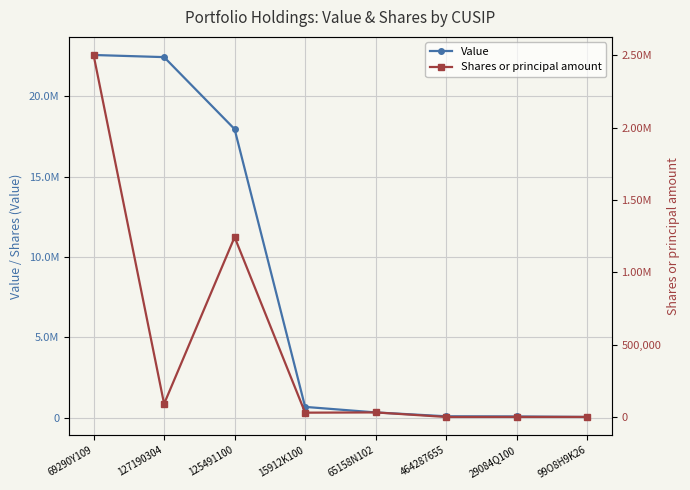

What is the minimum value shown in the chart?

351